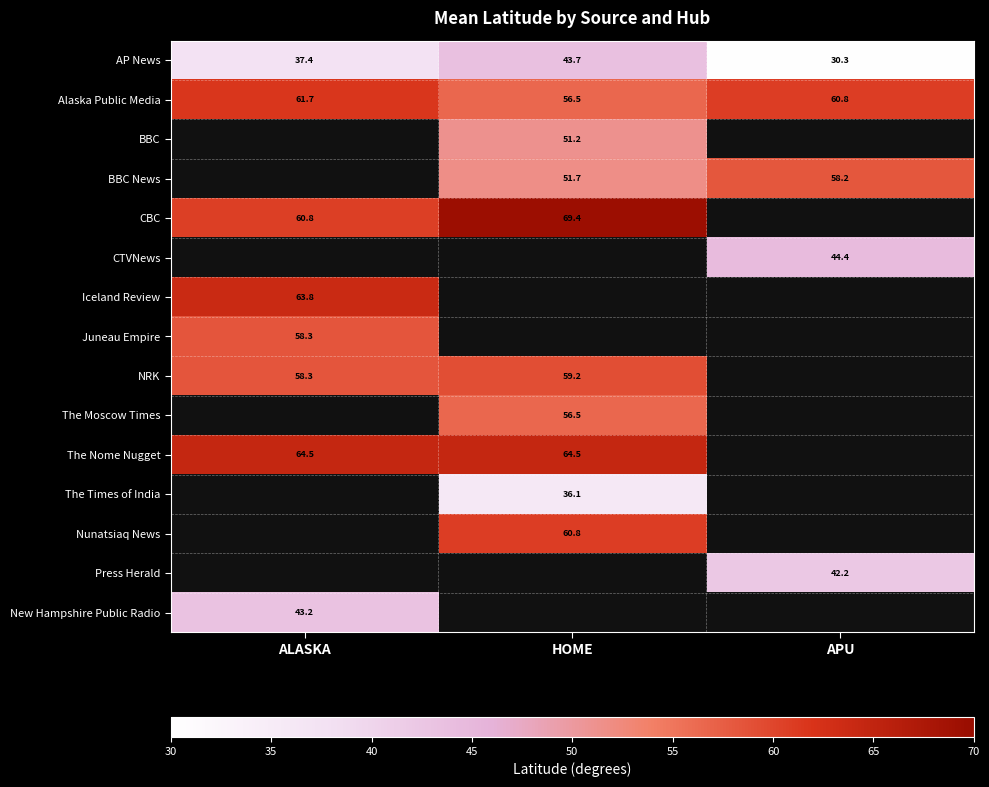

Is the value of BBC at HOME greater than the value of New Hampshire Public Radio at ALASKA?

Yes